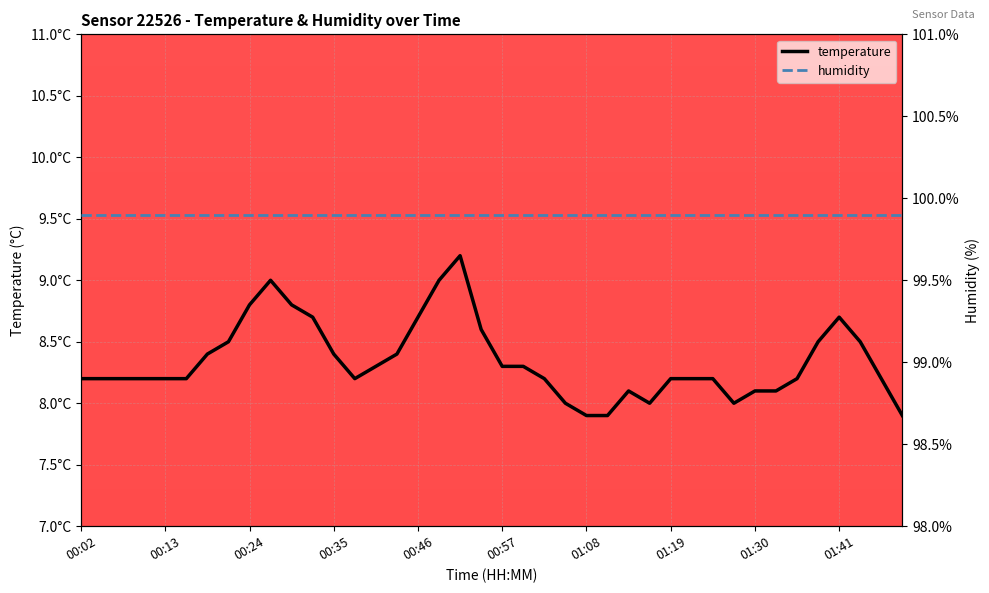

What is the average value of the humidity series?

99.9